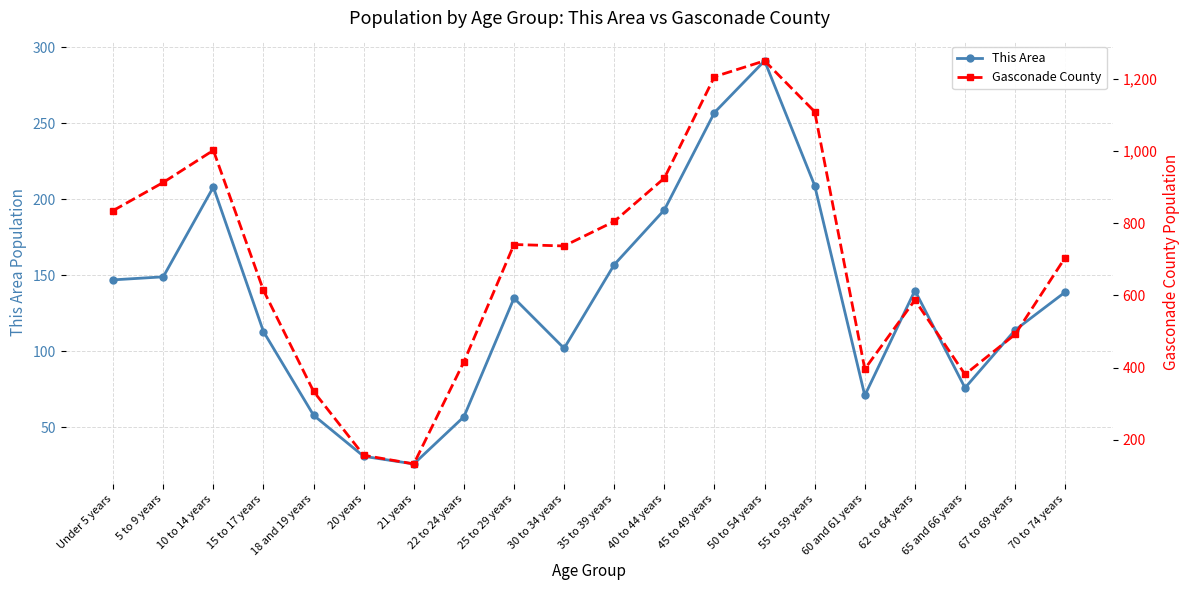

Does the chart display data point markers on the line(s)?

Yes